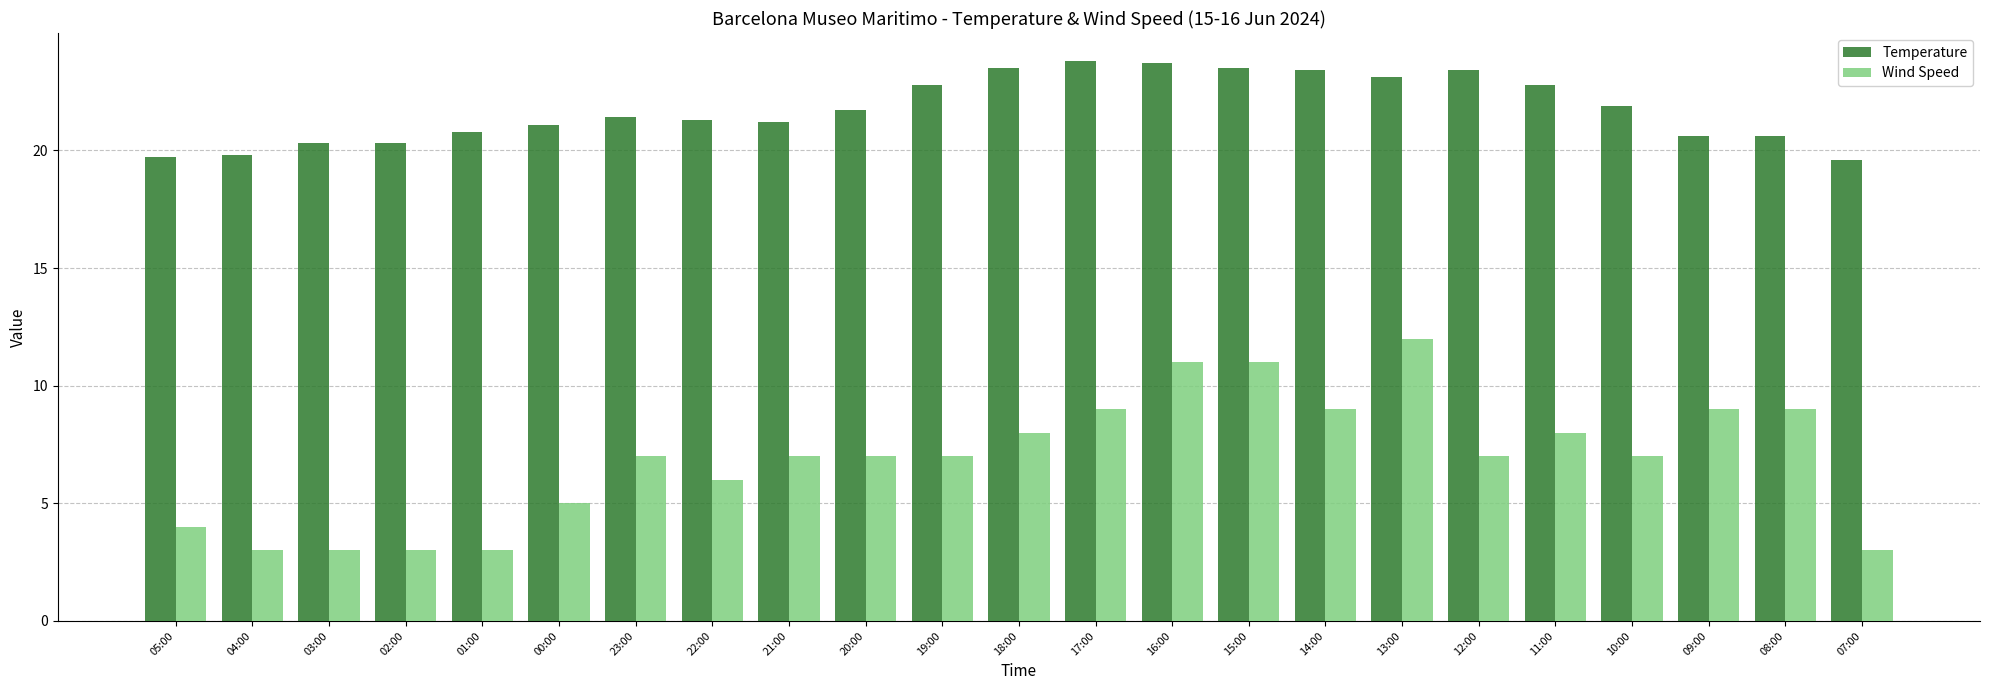

What are all the series names shown in the legend?

Temperature, Wind Speed